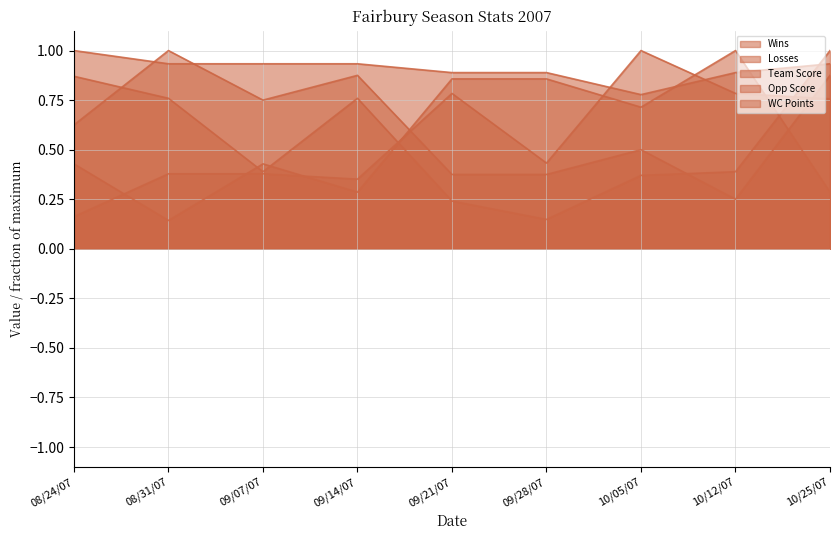

What are all the series names shown in the legend?

Wins, Losses, Team Score, Opp Score, WC Points